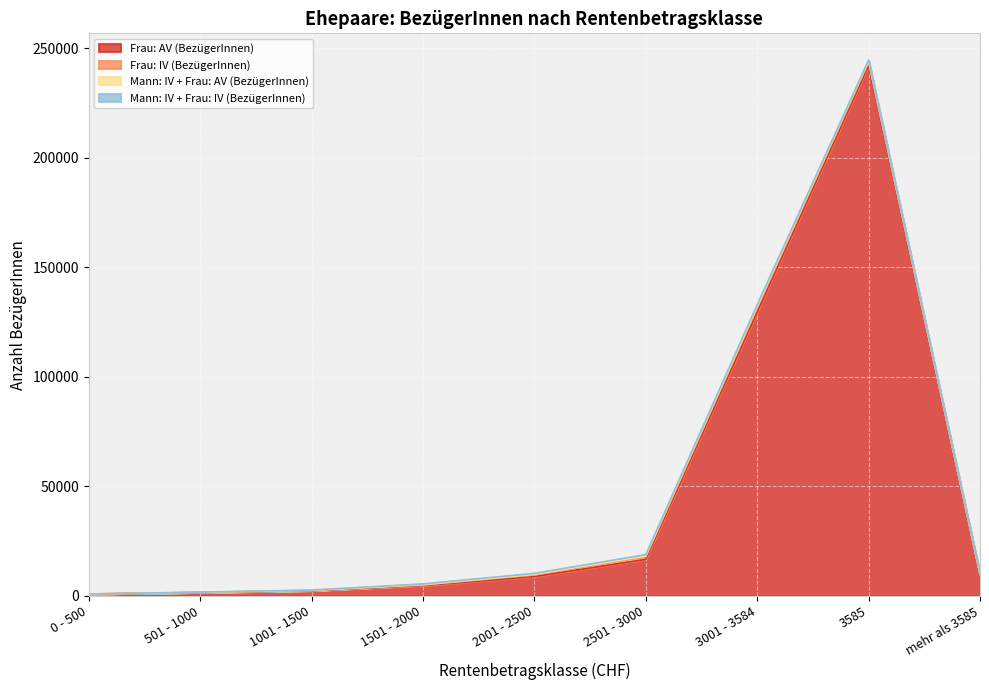

Which series has the widest spread of values?

Frau: AV (BezügerInnen)